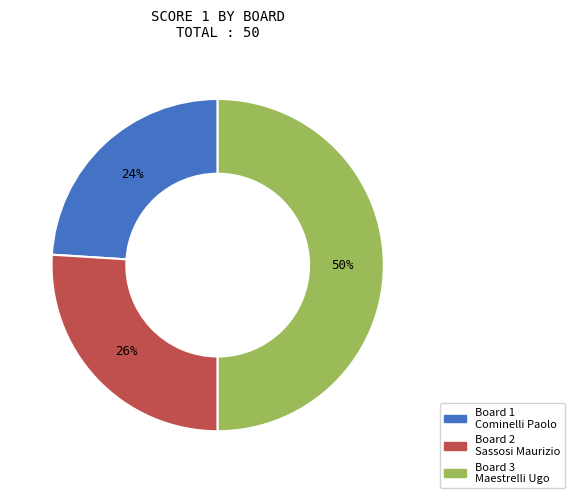

What is the largest slice in the pie chart?

Board 3 Maestrelli Ugo